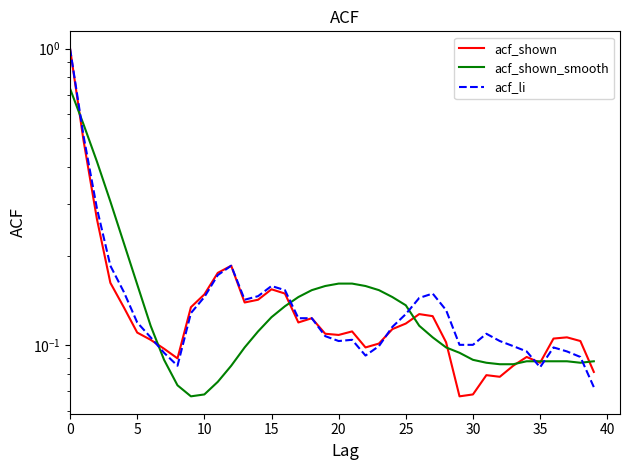

What is the difference between the acf_li values at 15 and 37?

0.1